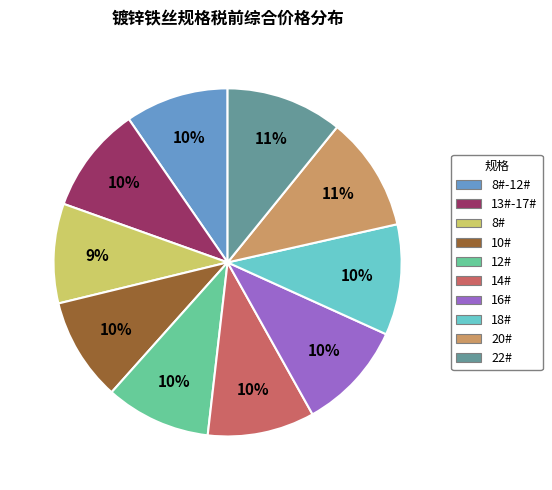

Is there any slice that represents more than half of the pie?

No